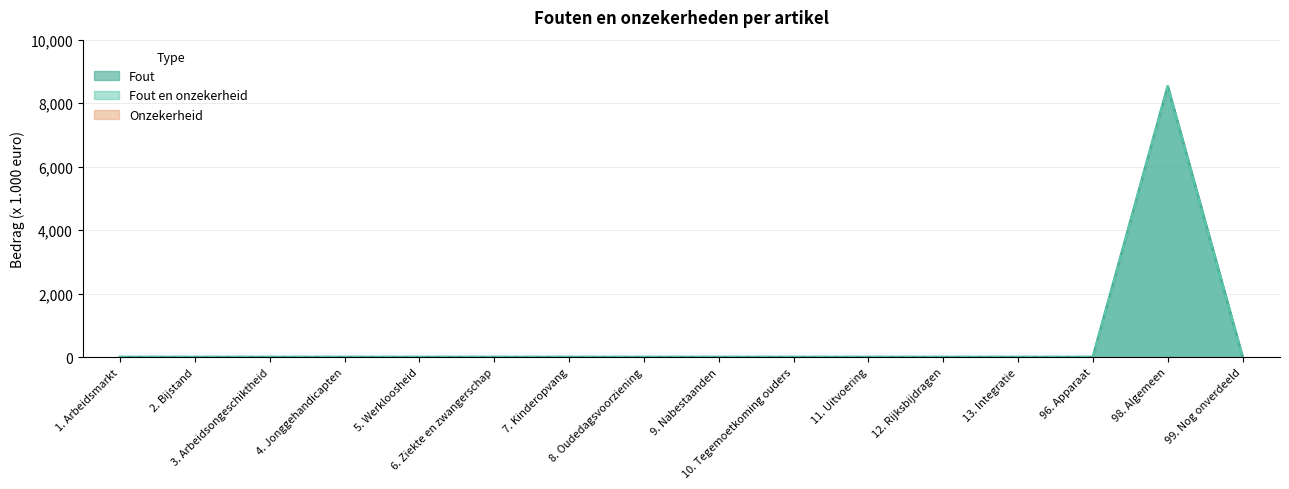

Which series has the widest spread of values?

Fout